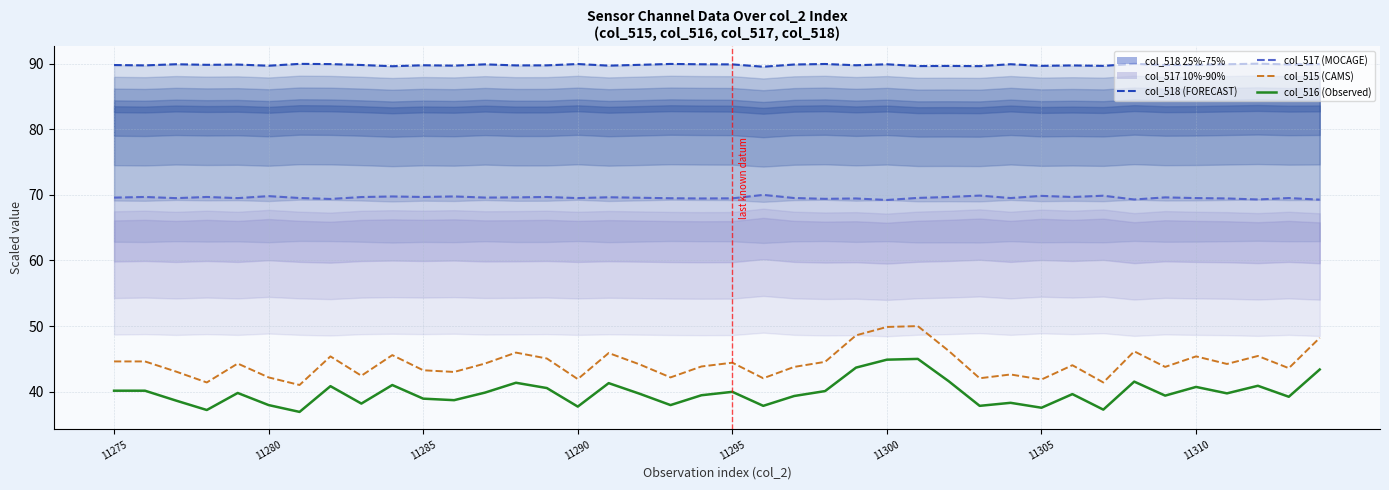

What is the difference between the highest and lowest values at 11295?

50.1